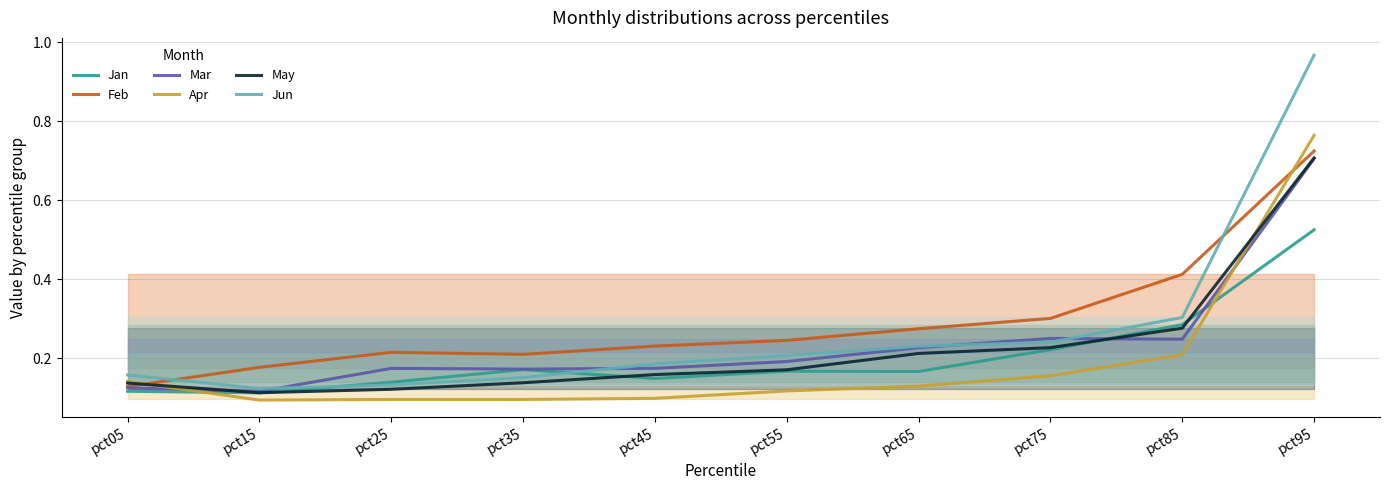

True or false: May has a value of 0.1 at pct15.

True